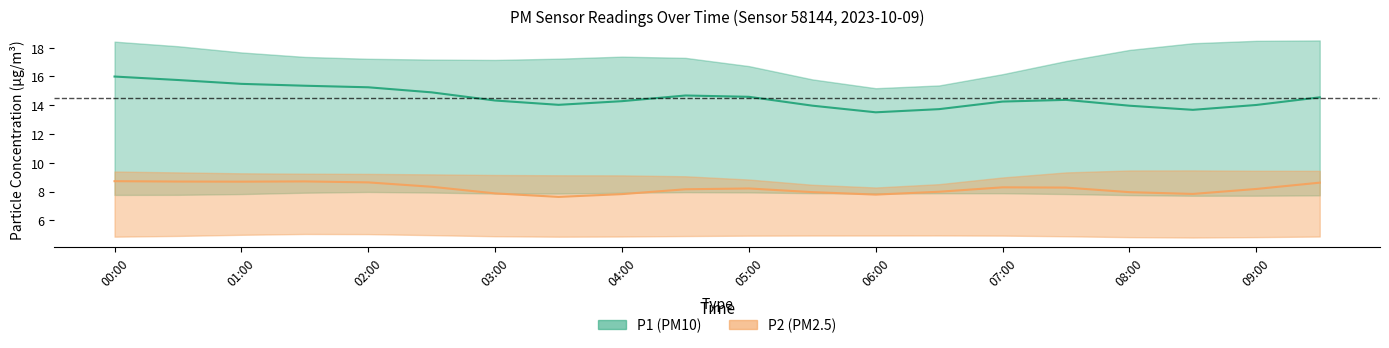

At how many categories does at least one series exceed 8?

20